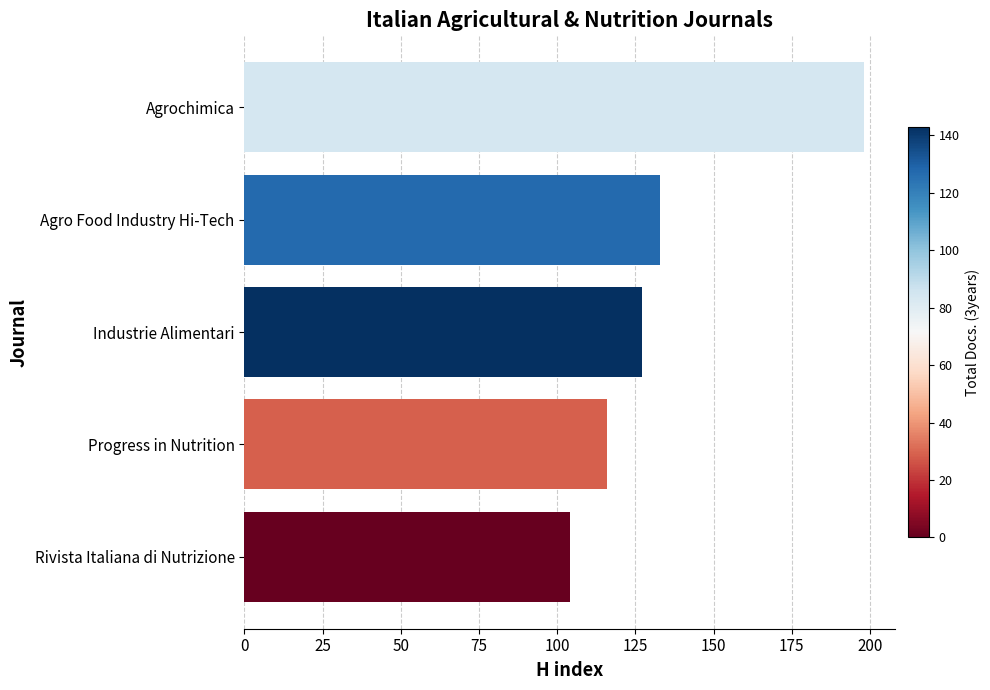

What is the change in value from Industrie Alimentari to Agrochimica?

+71